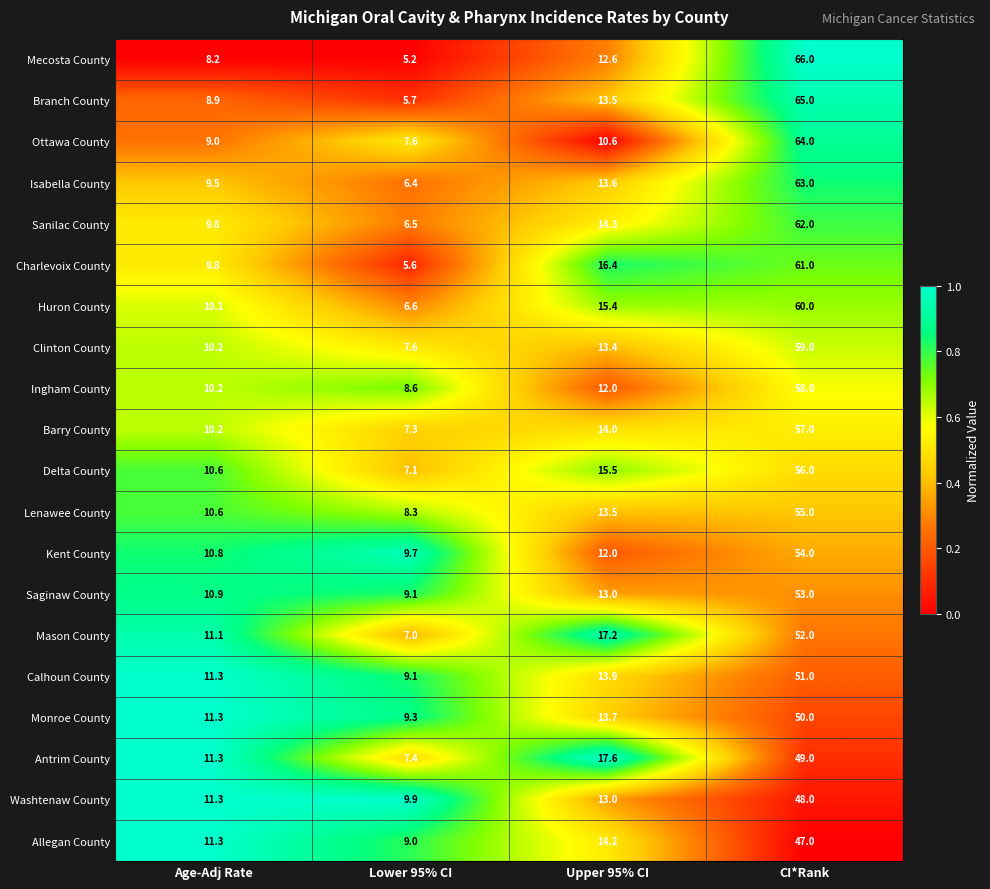

At which category is the sum across all series the highest?

CI*Rank